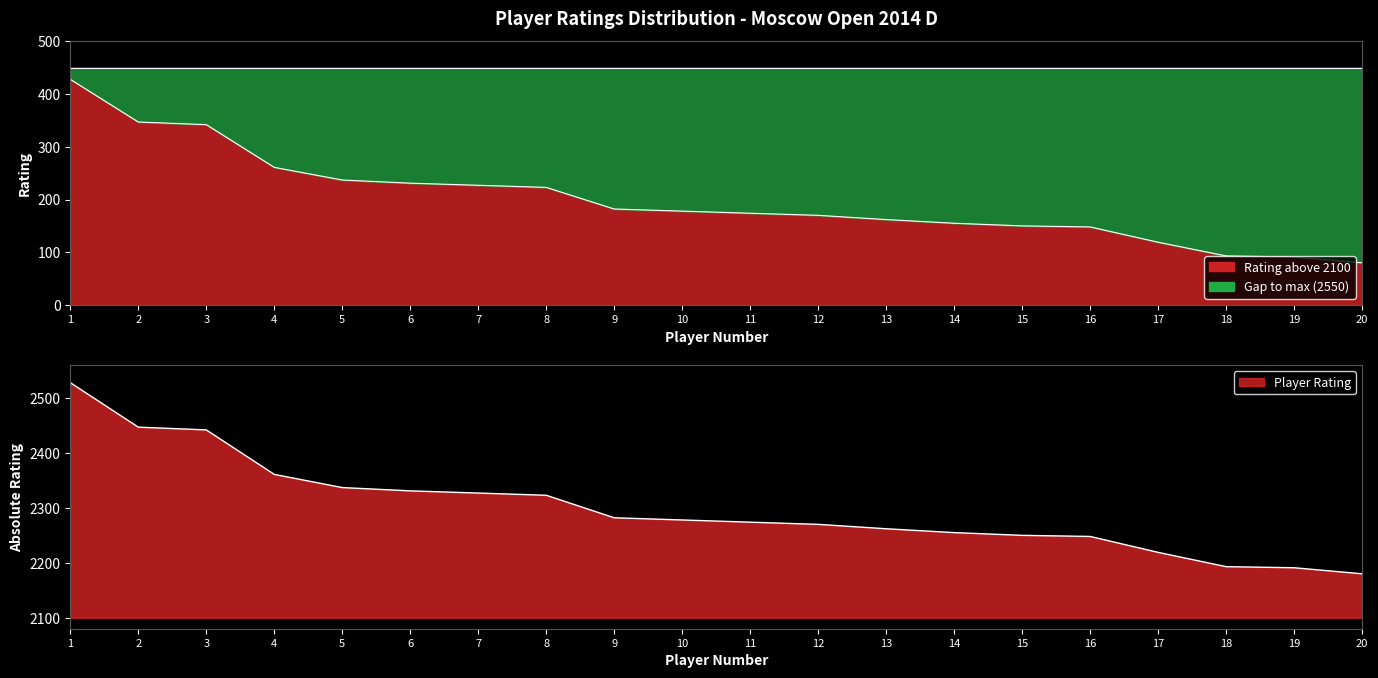

At which label is the value closest to 2354?

4